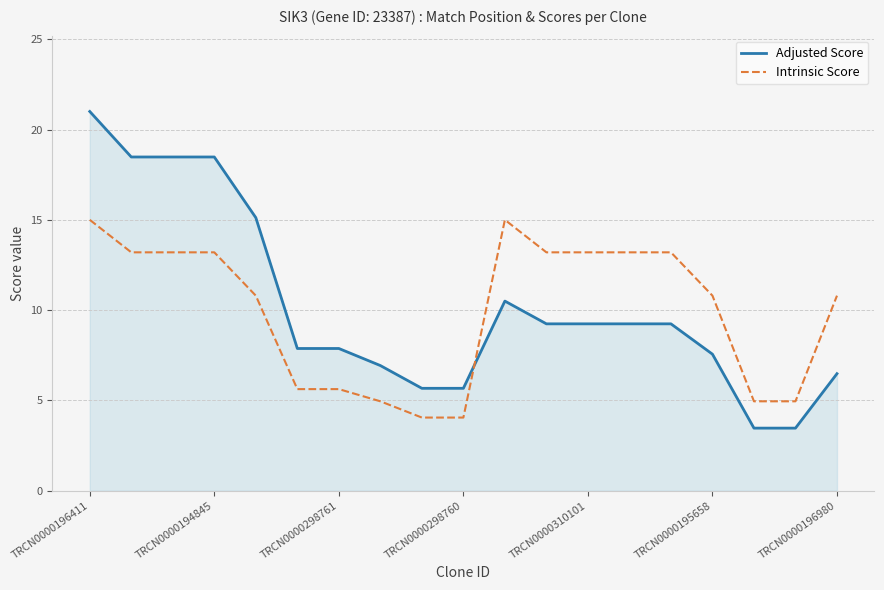

What is the smallest value displayed?

3.5